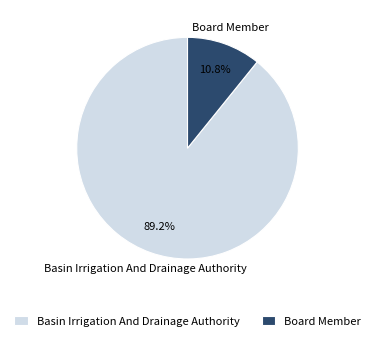

Count the number of slices in the pie.

2